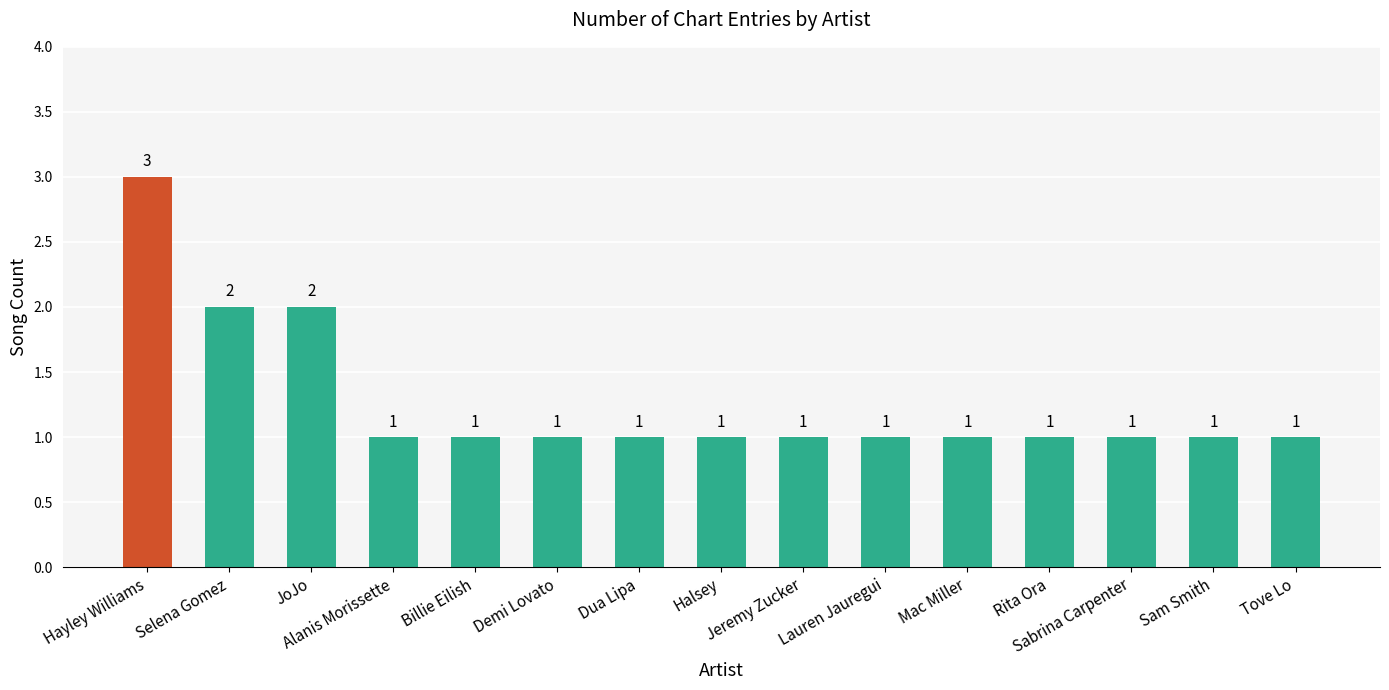

What is the value of the 12th bar from the left?

1